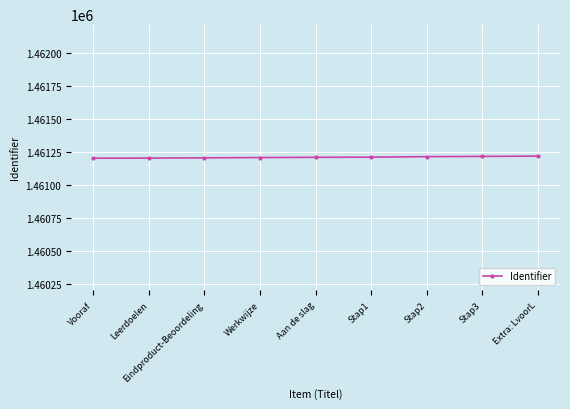

What is the difference between the values at Eindproduct-Beoordeling and Leerdoelen?

2